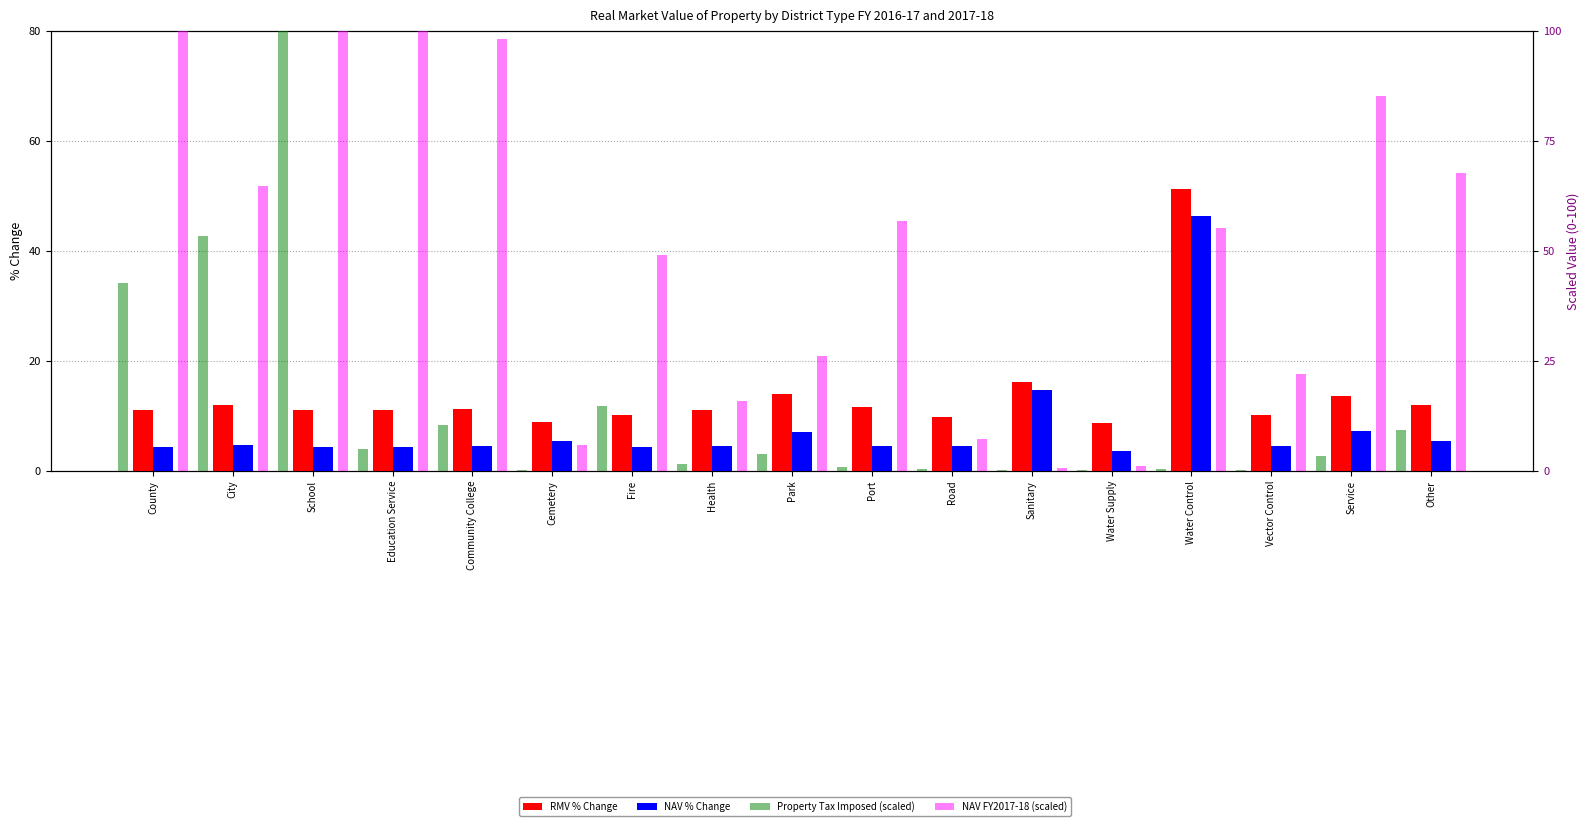

What is the smallest value displayed?

0.1